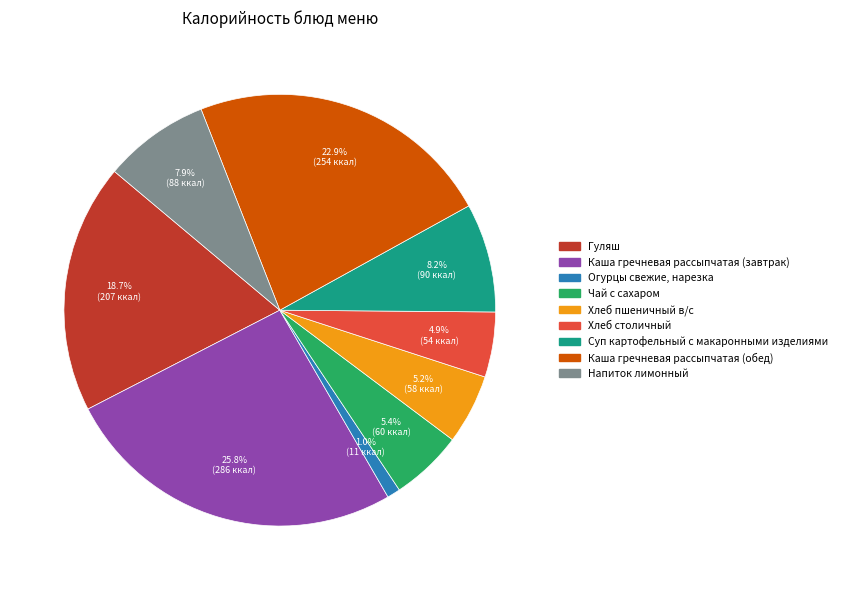

What percentage is the Суп картофельный с макаронными изделиями slice, to the nearest percent?

8%